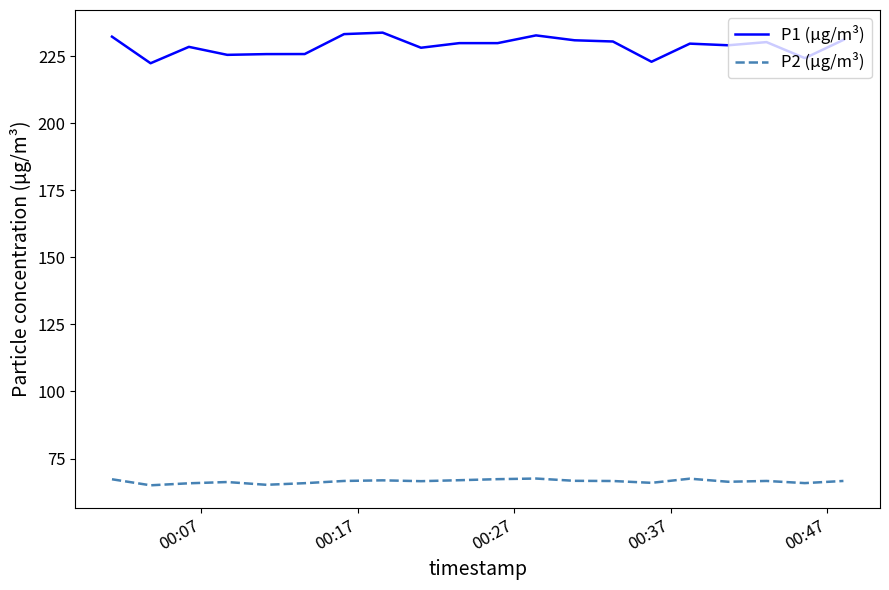

List the series in order of their overall mean, highest first.

P1 (µg/m³), P2 (µg/m³)